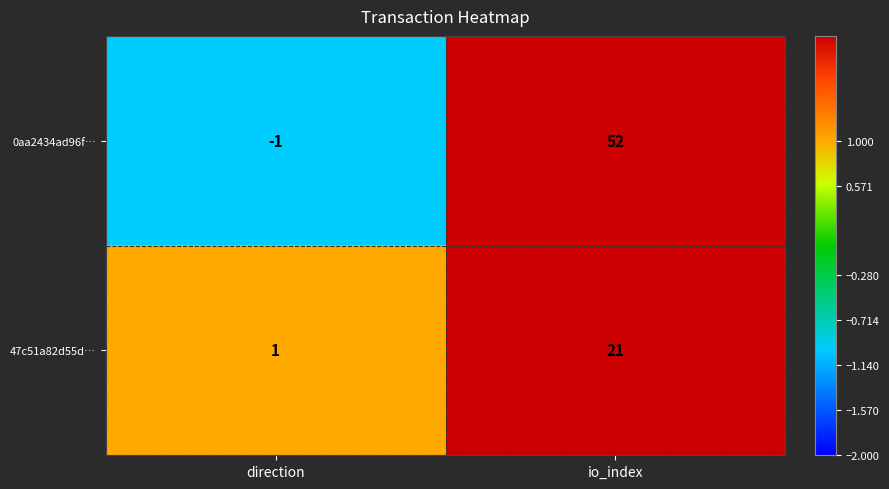

What is the sum of all 0aa2434ad96f… values?

51